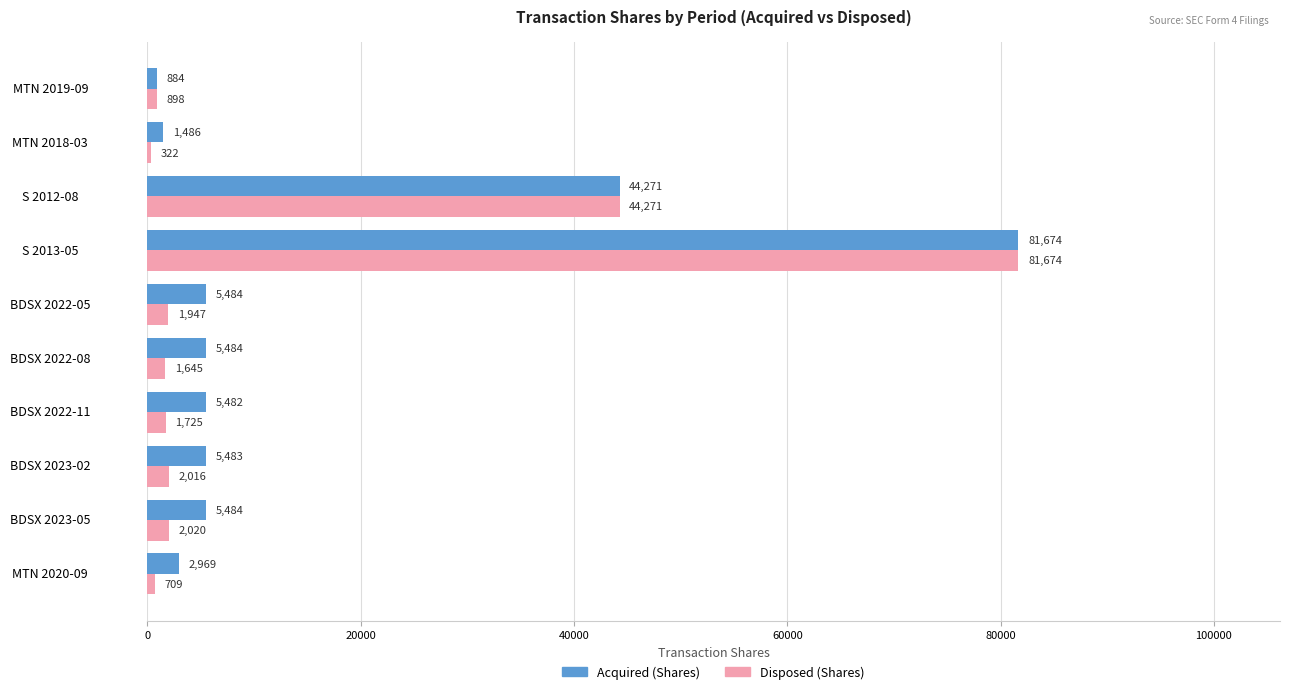

Which category has the lowest value in the Disposed (Shares) series?

MTN 2018-03